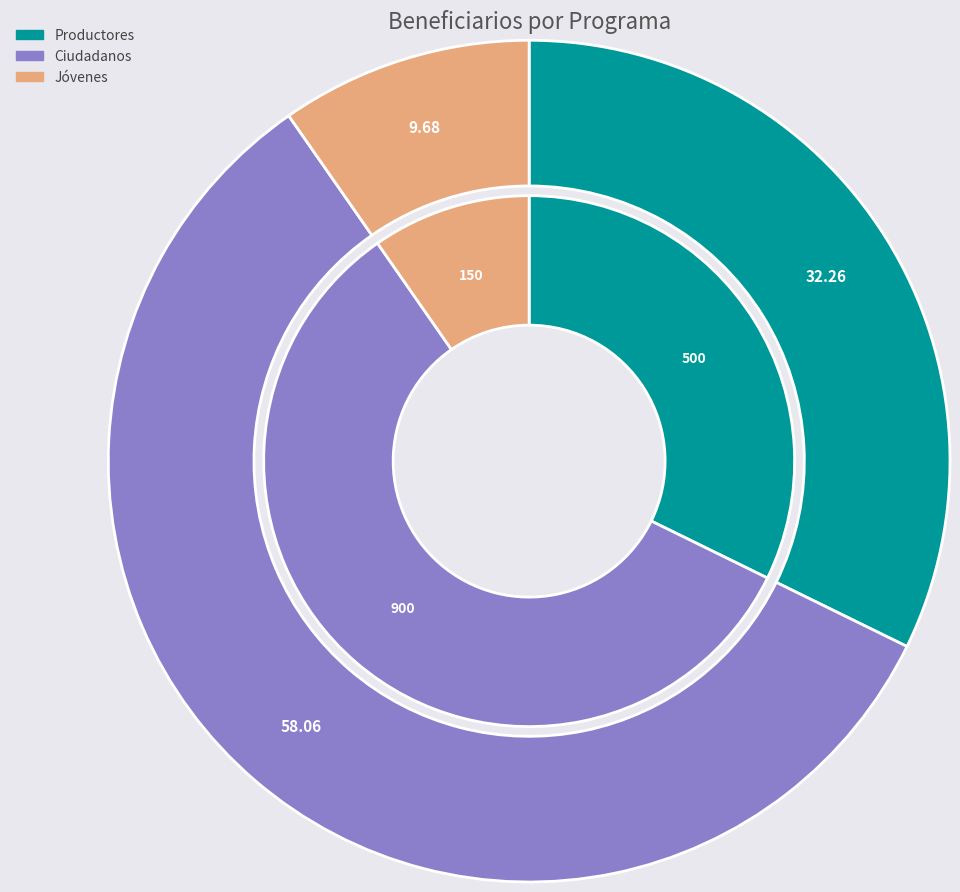

Which slice represents more than half of the pie?

Ciudadanos